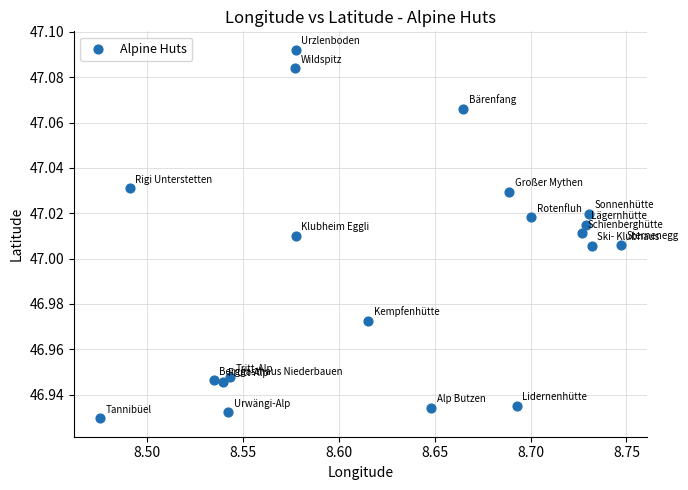

What is the range of X values (max minus min)?

0.3